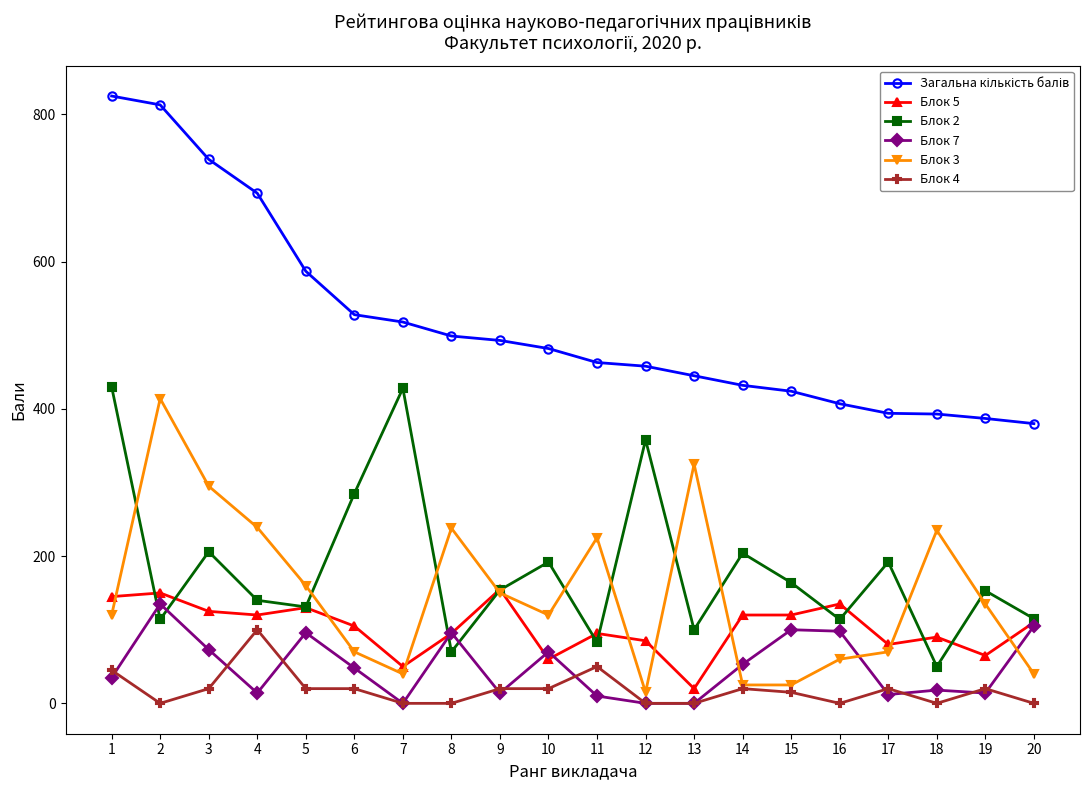

Is the value of Блок 2 at 8 greater than the value of Блок 4 at 16?

Yes